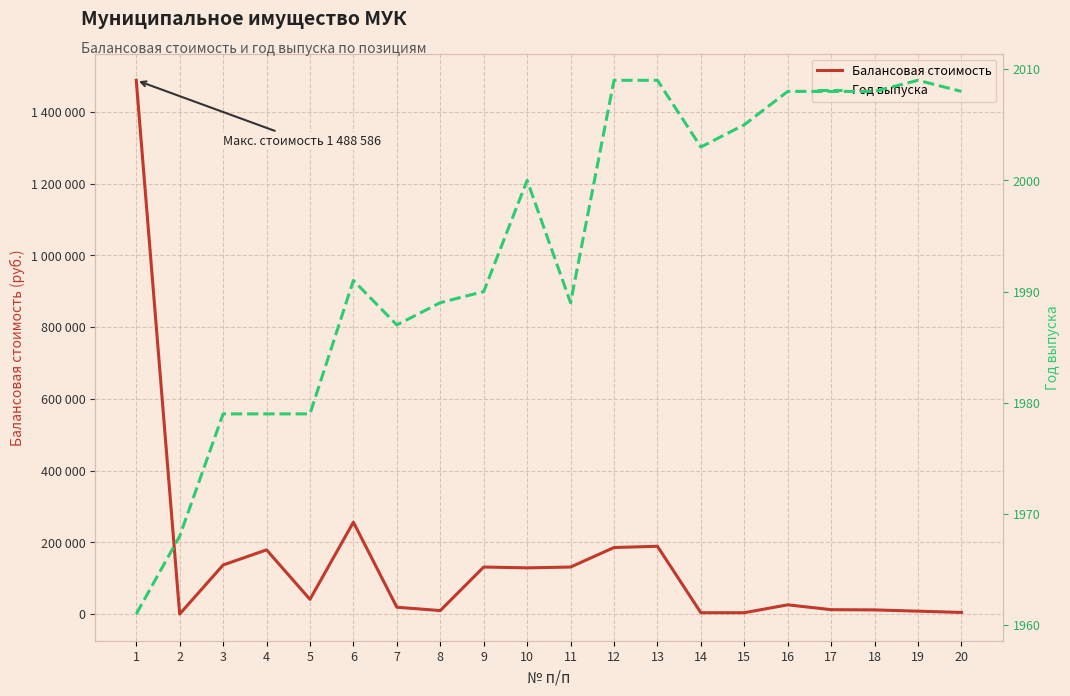

How many values in the Год выпуска series exceed 2000?

9